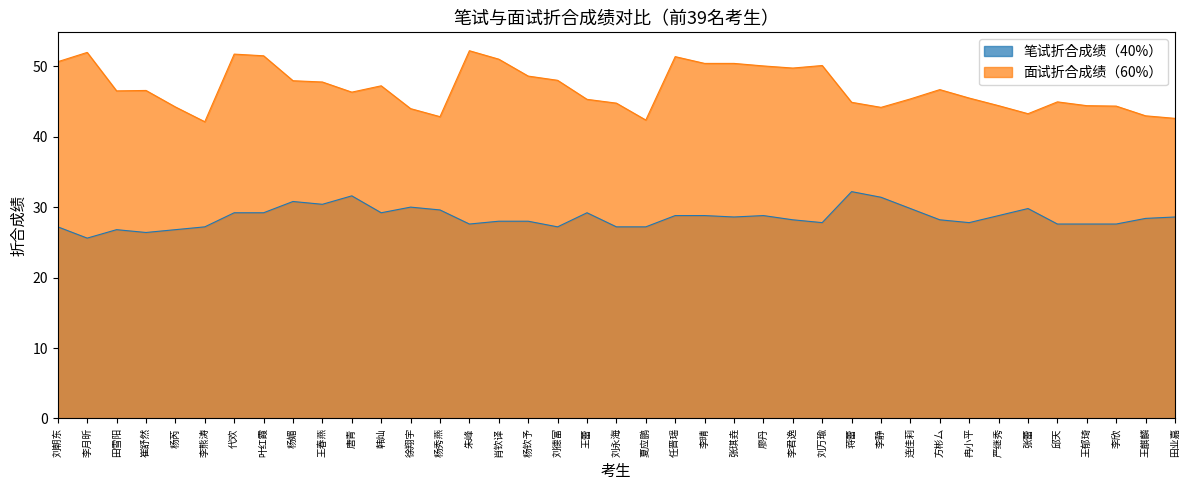

True or false: 笔试折合成绩（40%） has a value of 27.6 at 王郁琦.

True